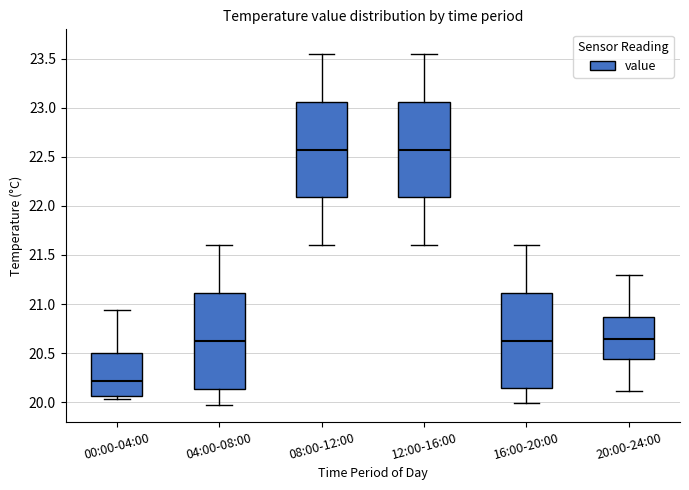

Where does the upper whisker of the box for 16:00-20:00 end on the y-axis? The values are not printed on the chart, so give them approximately, as read against the axis.

21.60